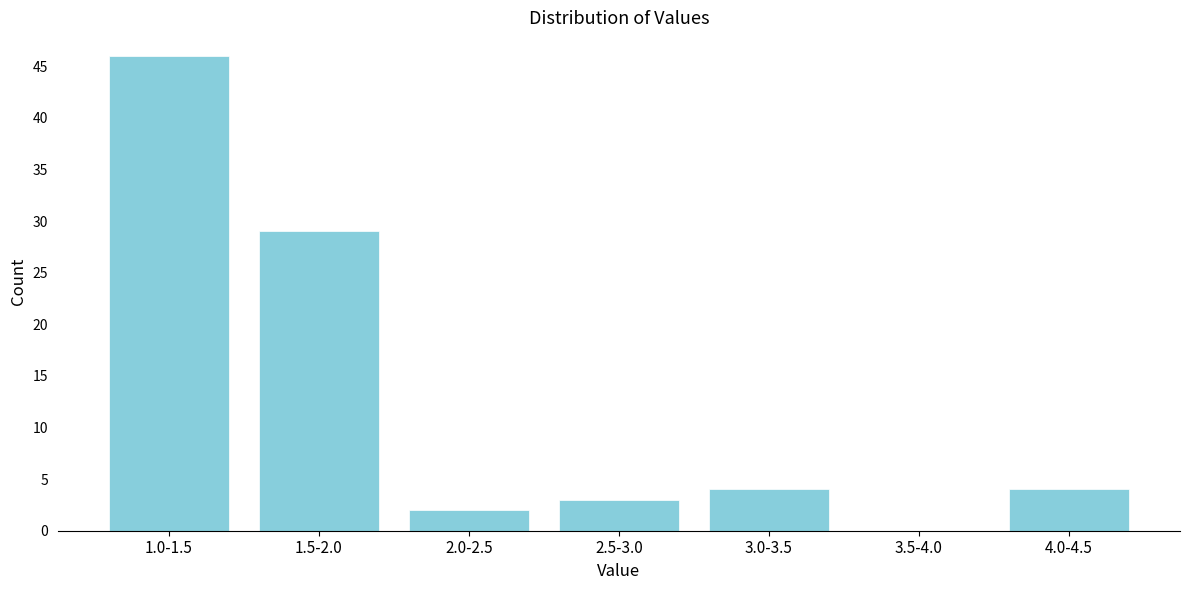

Reading right to left, what are all the values shown in this chart?

4.0-4.5=4	3.5-4.0=0	3.0-3.5=4	2.5-3.0=3	2.0-2.5=2	1.5-2.0=29	1.0-1.5=46